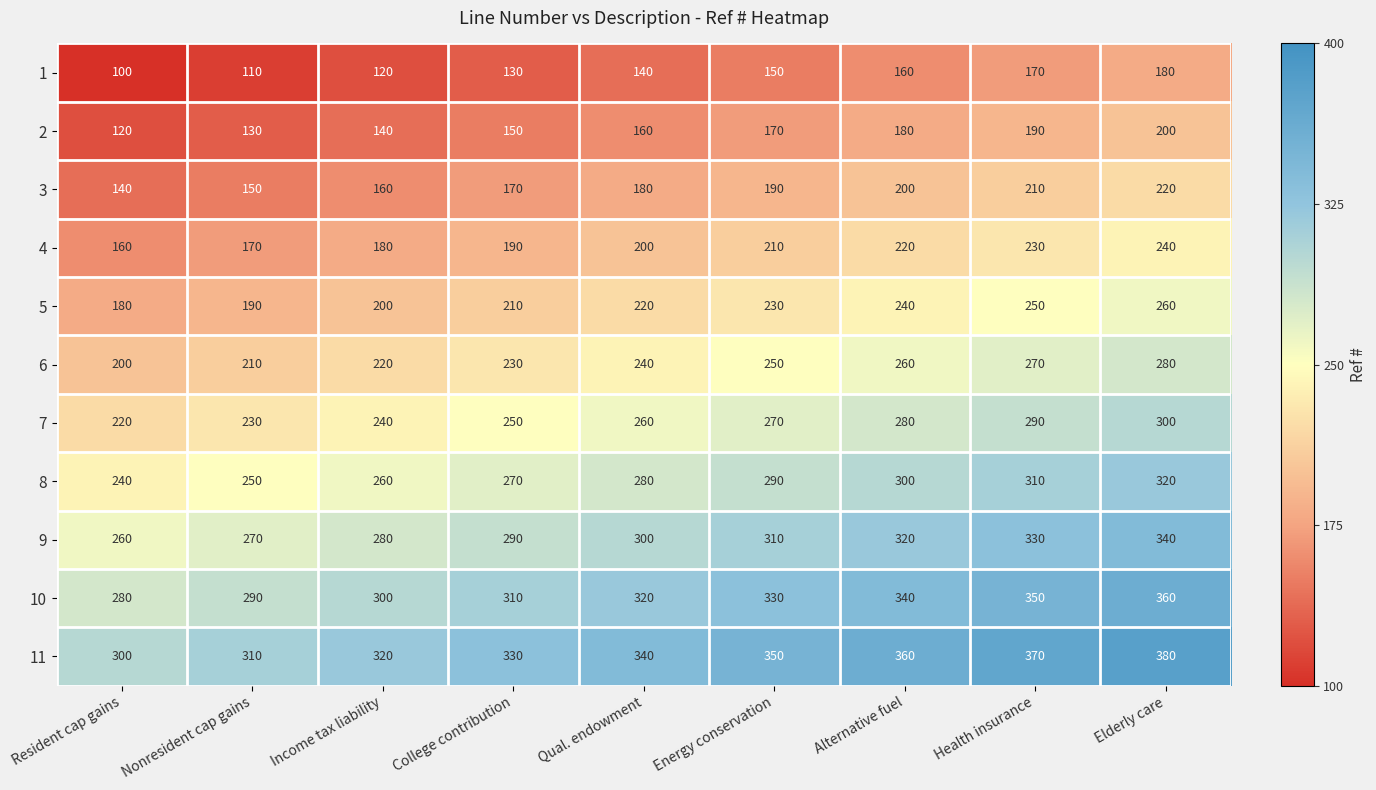

Rank the series by their maximum value, from lowest to highest.

1, 2, 3, 4, 5, 6, 7, 8, 9, 10, 11